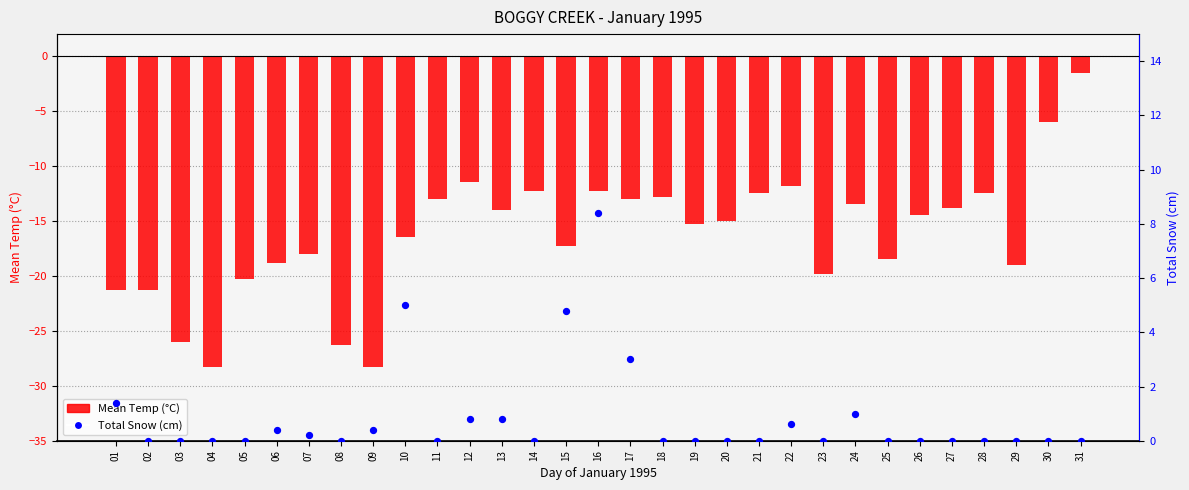

What are all the series names shown in the legend?

Mean Temp (°C), Total Snow (cm)